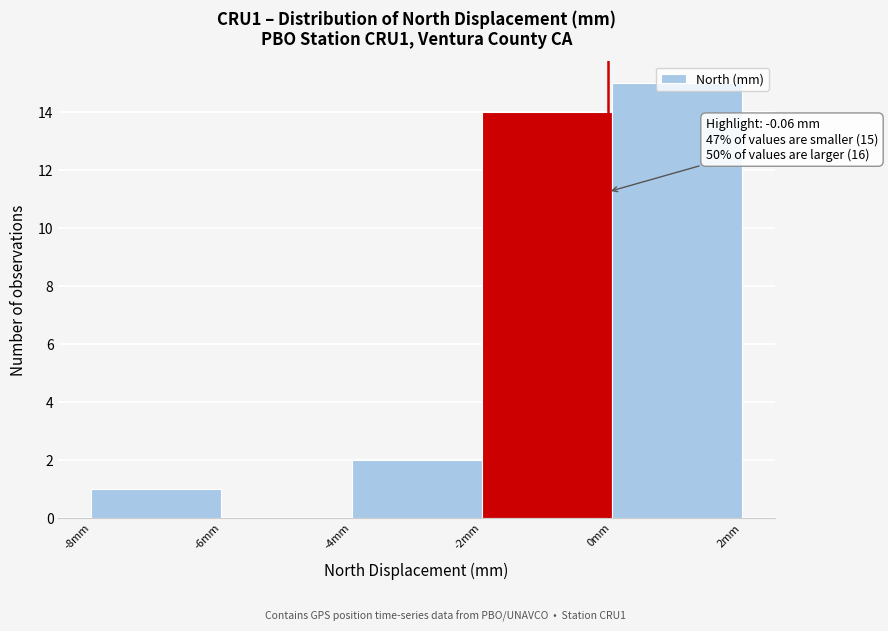

Over which range of the x-axis is the bar tallest?

0 to 2